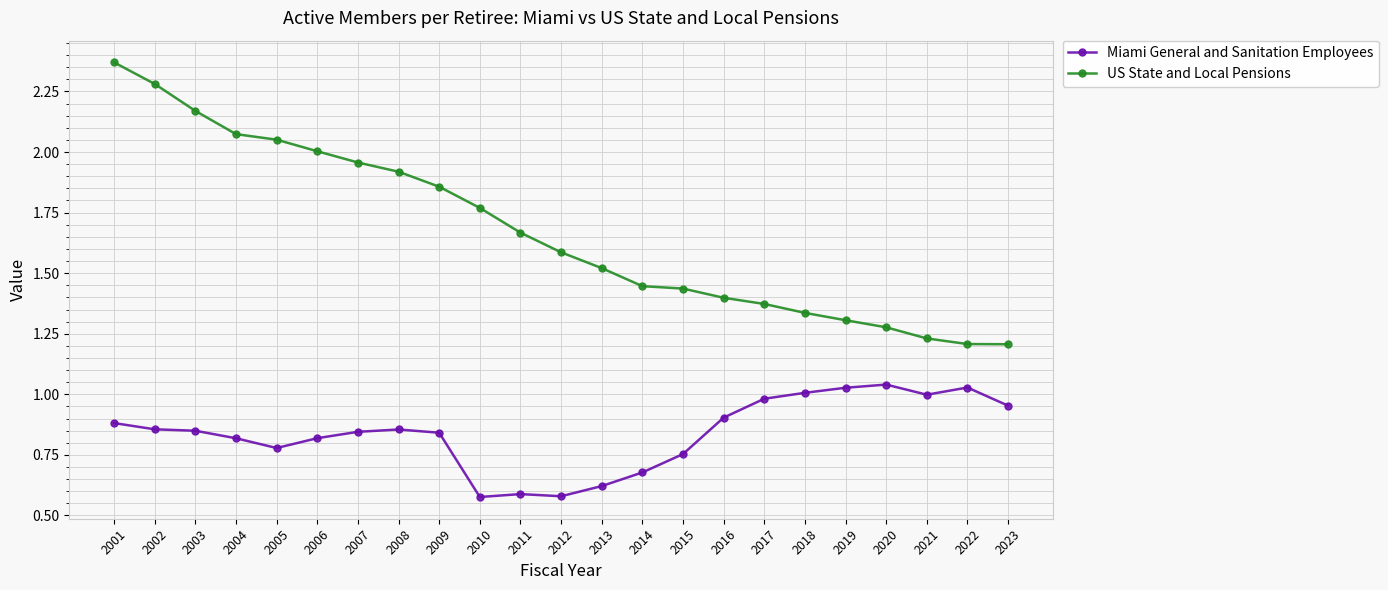

What is the value of the US State and Local Pensions point at the 12th from the left?

1.6